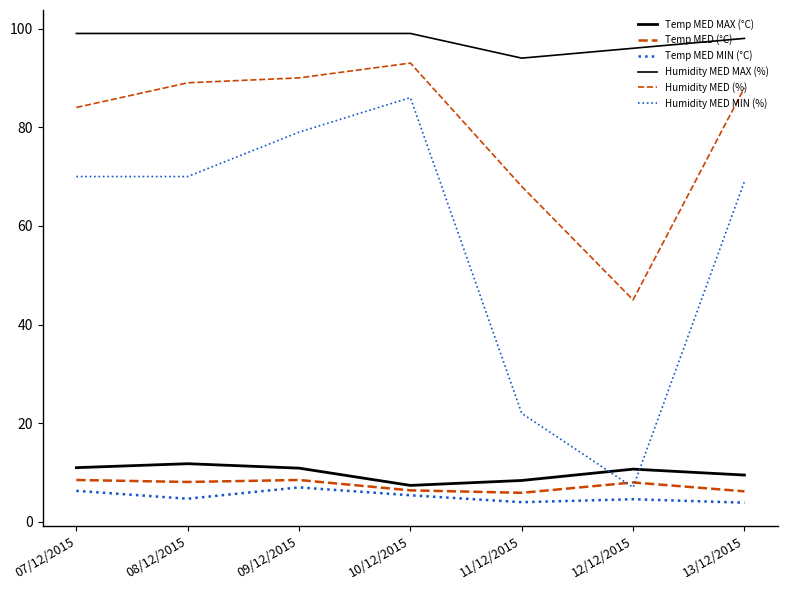

Which series has the largest range (max minus min)?

Humidity MED MIN (%)